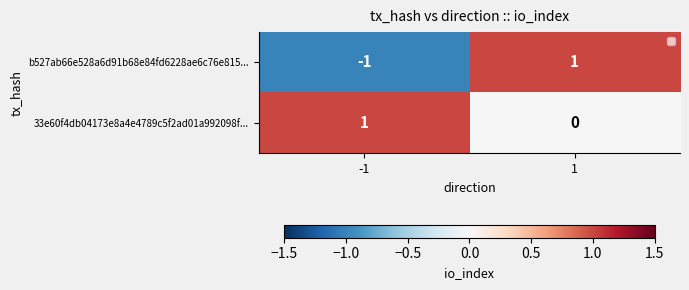

What is the difference between the highest and lowest values at 1?

1